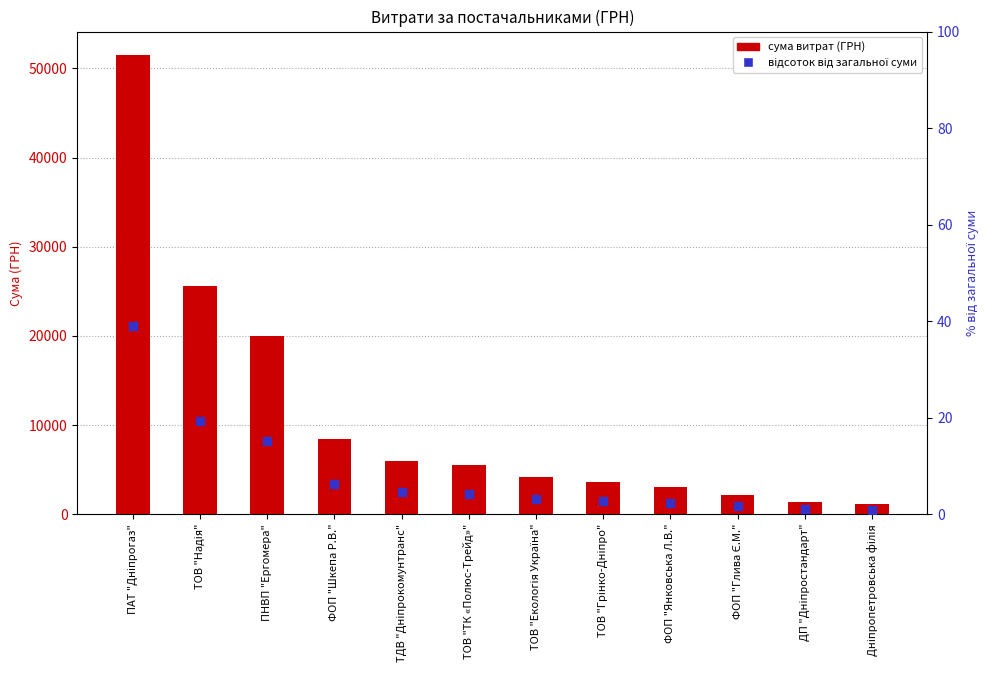

Is the value of СУМА (ГРН) at ПАТ "Дніпрогаз" greater than the value of % від загальної суми at ФОП "Янковська Л.В."?

Yes